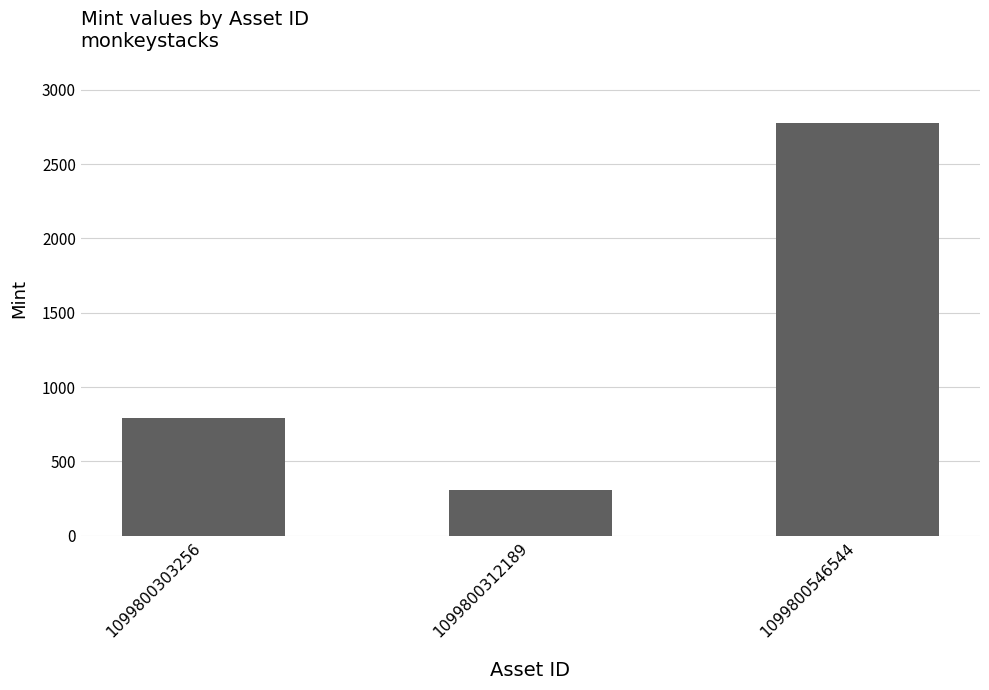

Between 1099800312189 and 1099800303256, which is larger?

1099800303256